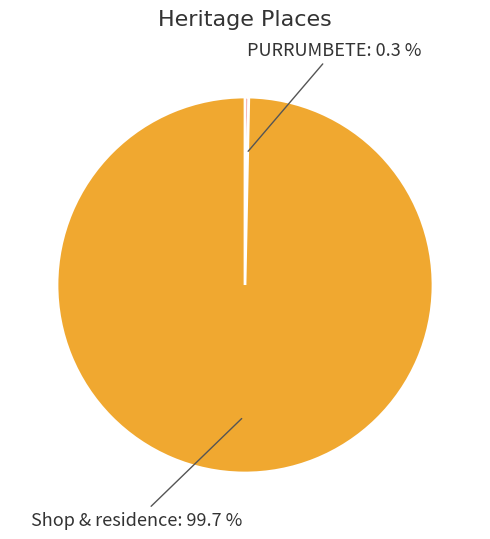

Count the number of slices in the pie.

2